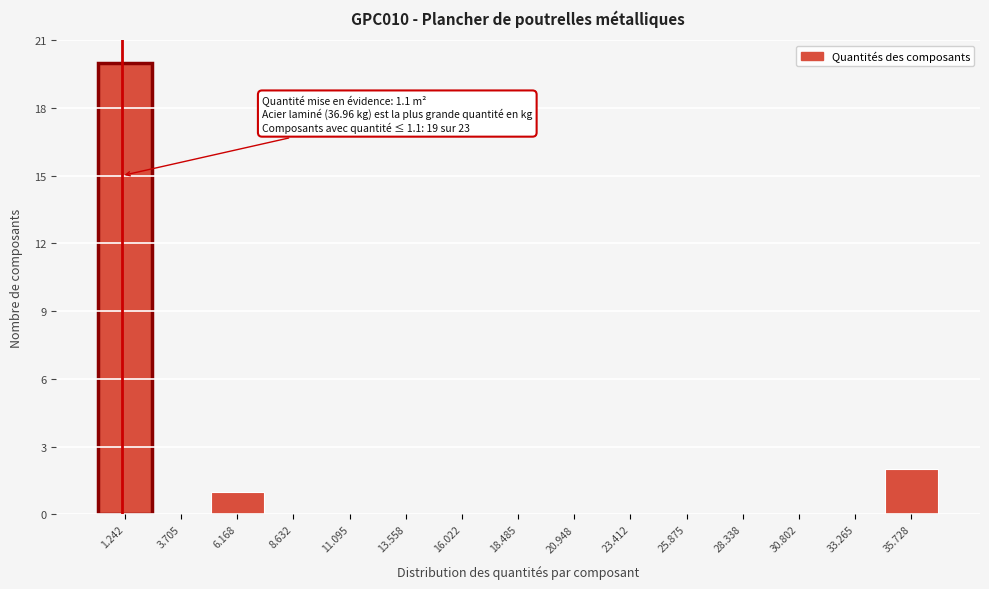

Which range on the x-axis has the tallest bar?

0.0 to 2.5